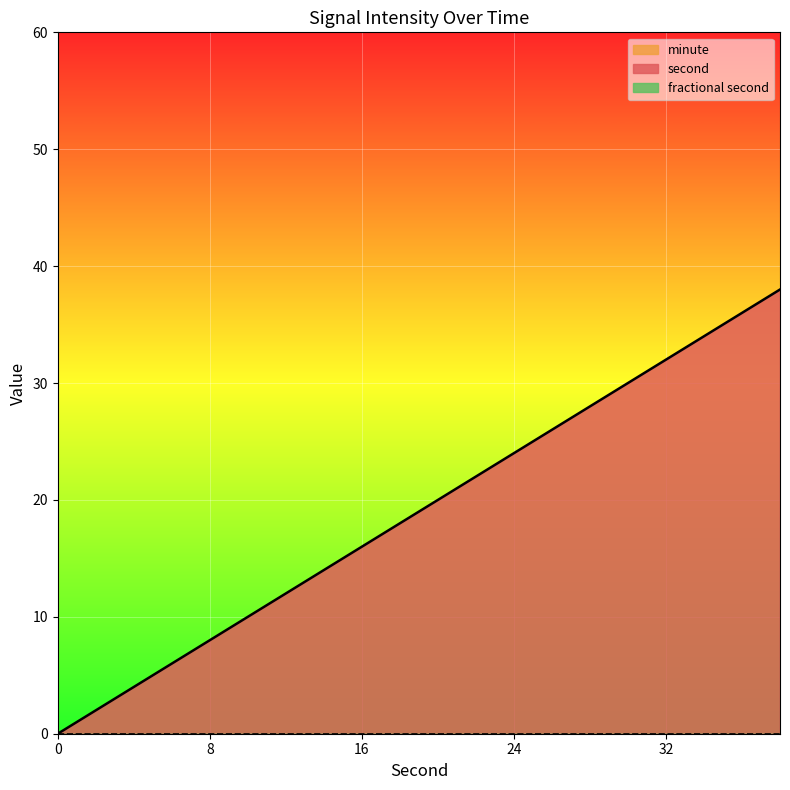

Rank the series at 32 from highest to lowest value.

second, minute, fractional second